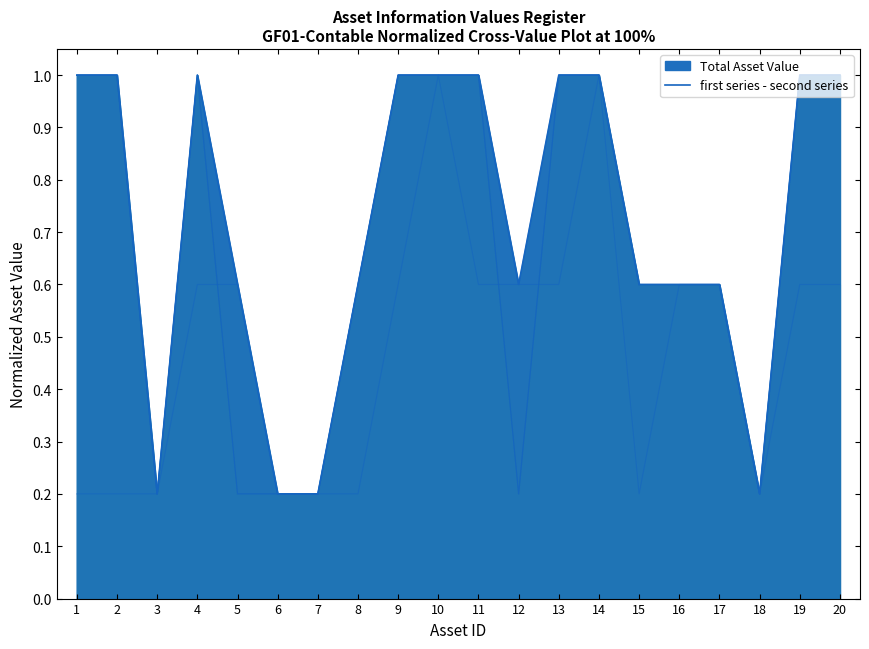

Reading left to right, transcribe all the data shown in this chart.

1=1.0	2=1.0	3=0.2	4=1.0	5=0.6	6=0.2	7=0.2	8=0.6	9=1.0	10=1.0	11=1.0	12=0.6	13=1.0	14=1.0	15=0.6	16=0.6	17=0.6	18=0.2	19=1.0	20=1.0